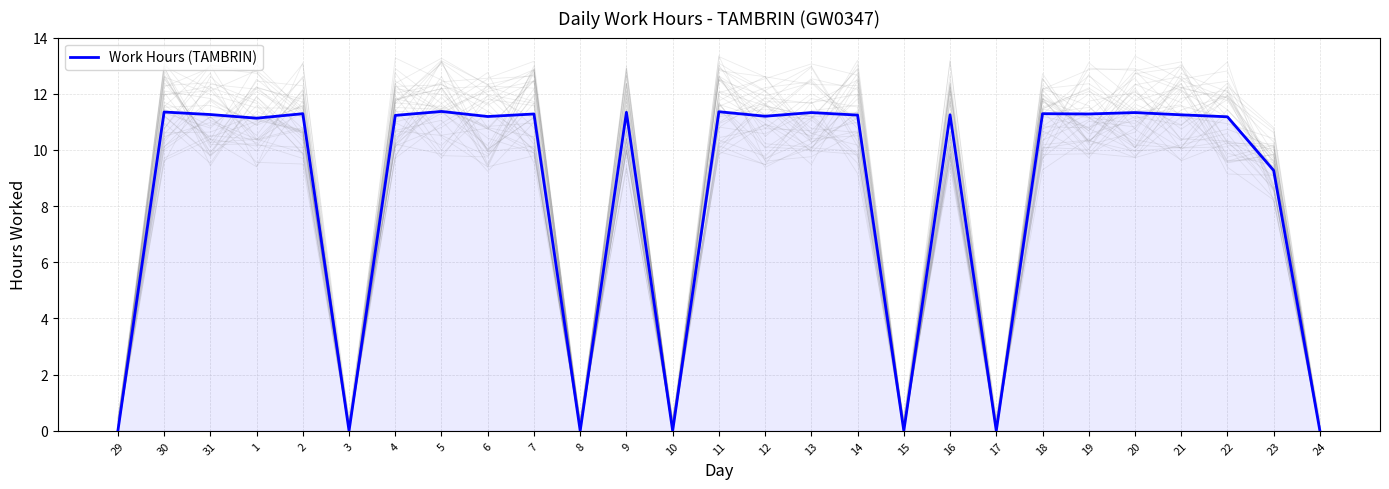

Count the number of categories in the chart.

27